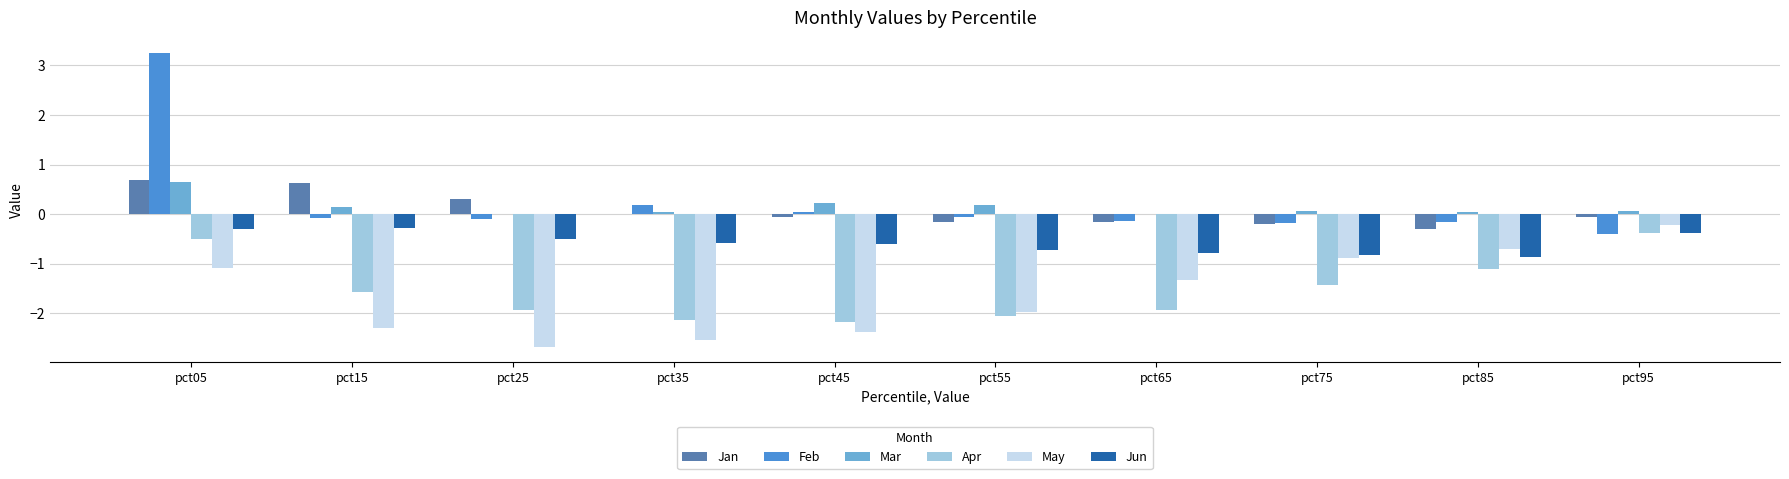

Which category has the highest value in the Mar series?

pct05